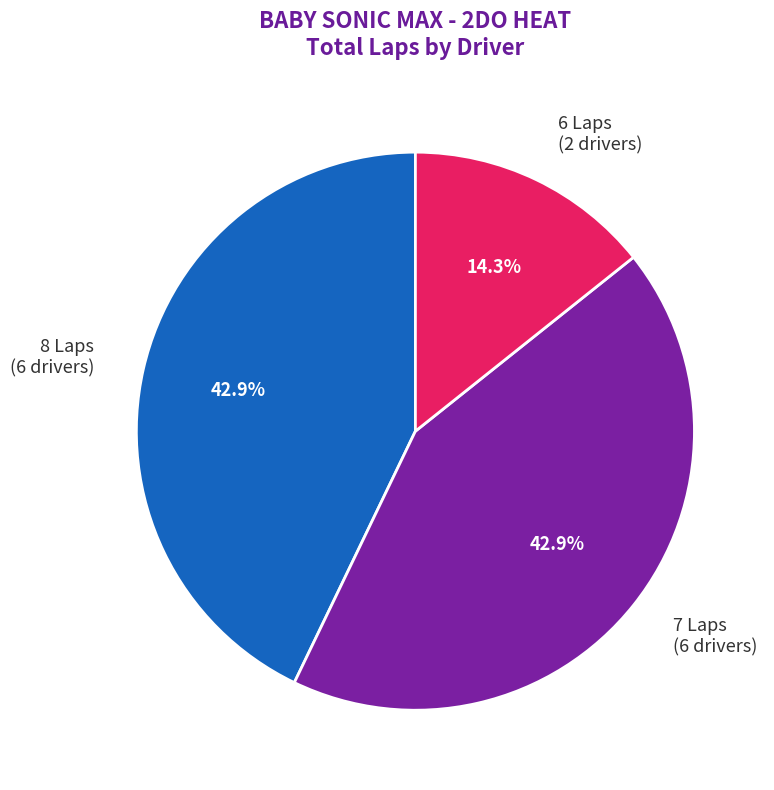

How many slices are in this pie chart?

3